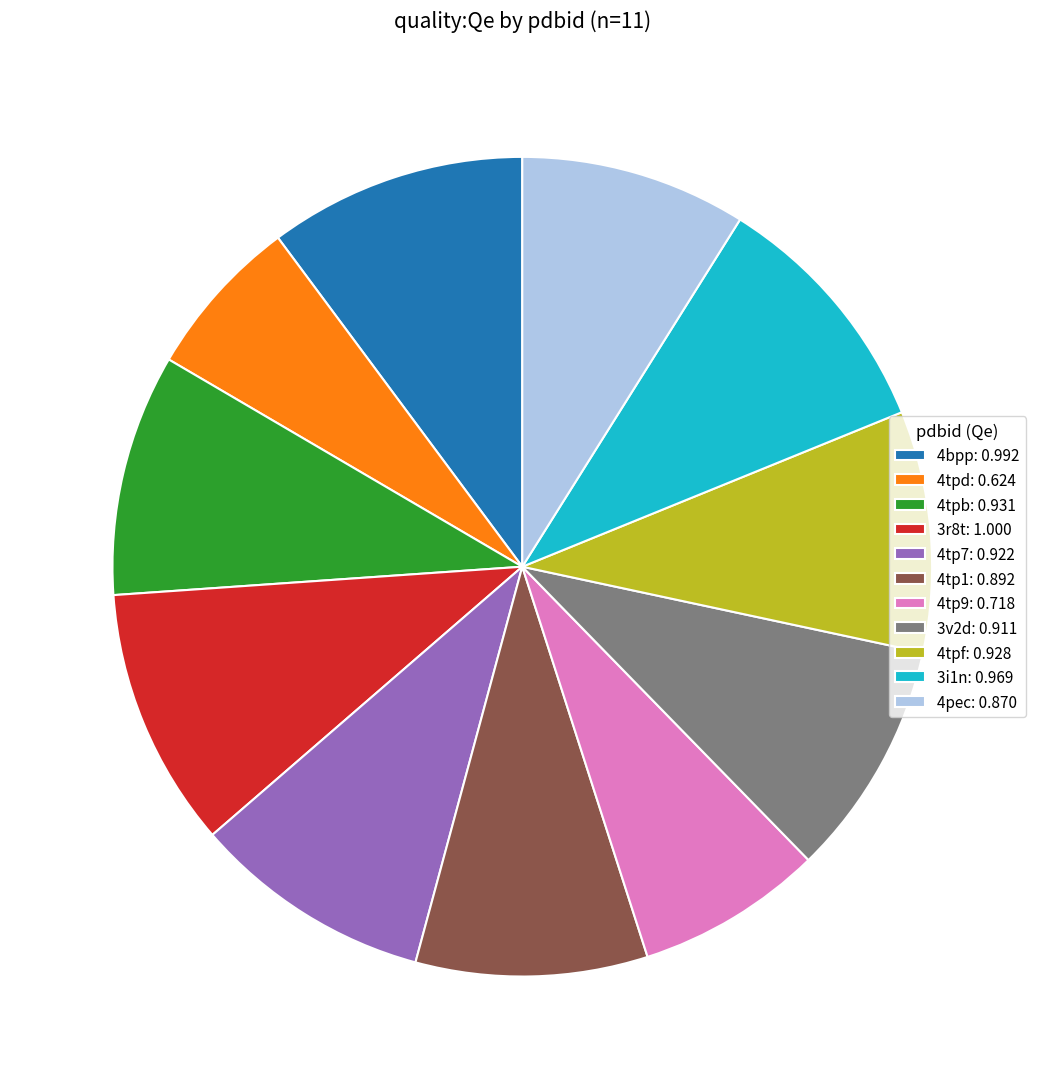

Combined, do 4pec: 0.870 and 4tpd: 0.624 account for over 50%?

No